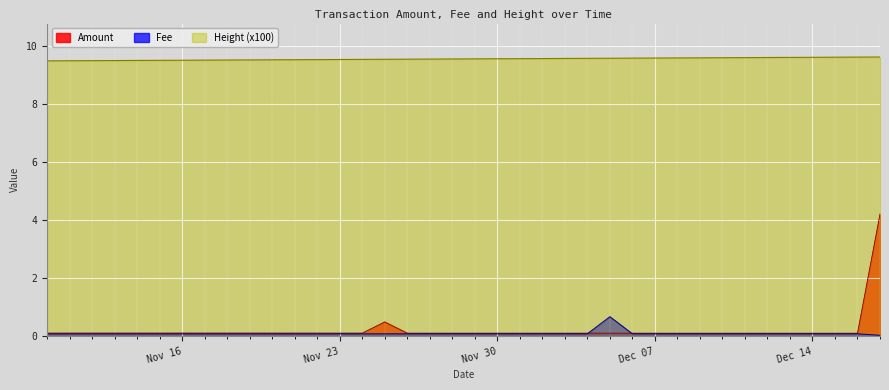

What is the difference between the second highest and minimum values in the Height (x100) series?

0.1